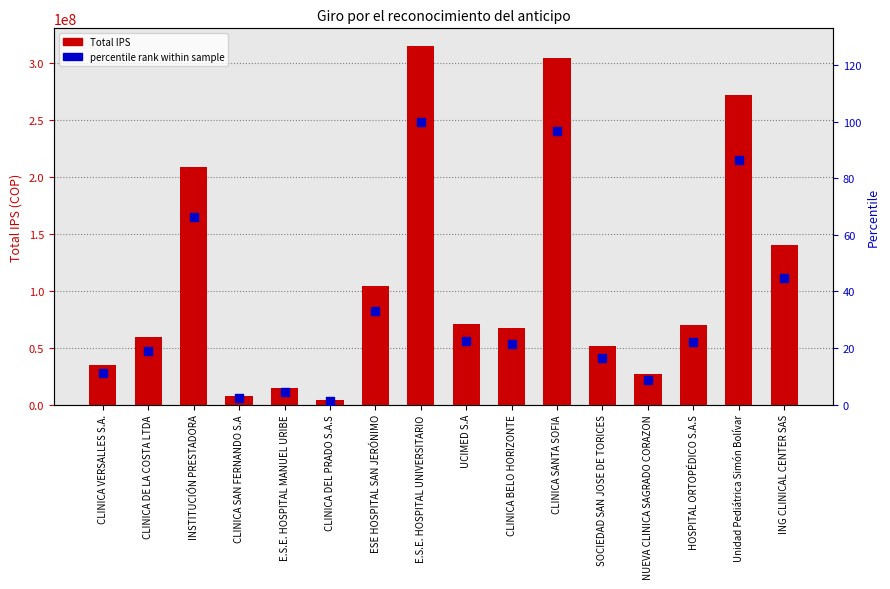

At which category is the sum across all series the highest?

E.S.E. HOSPITAL UNIVERSITARIO